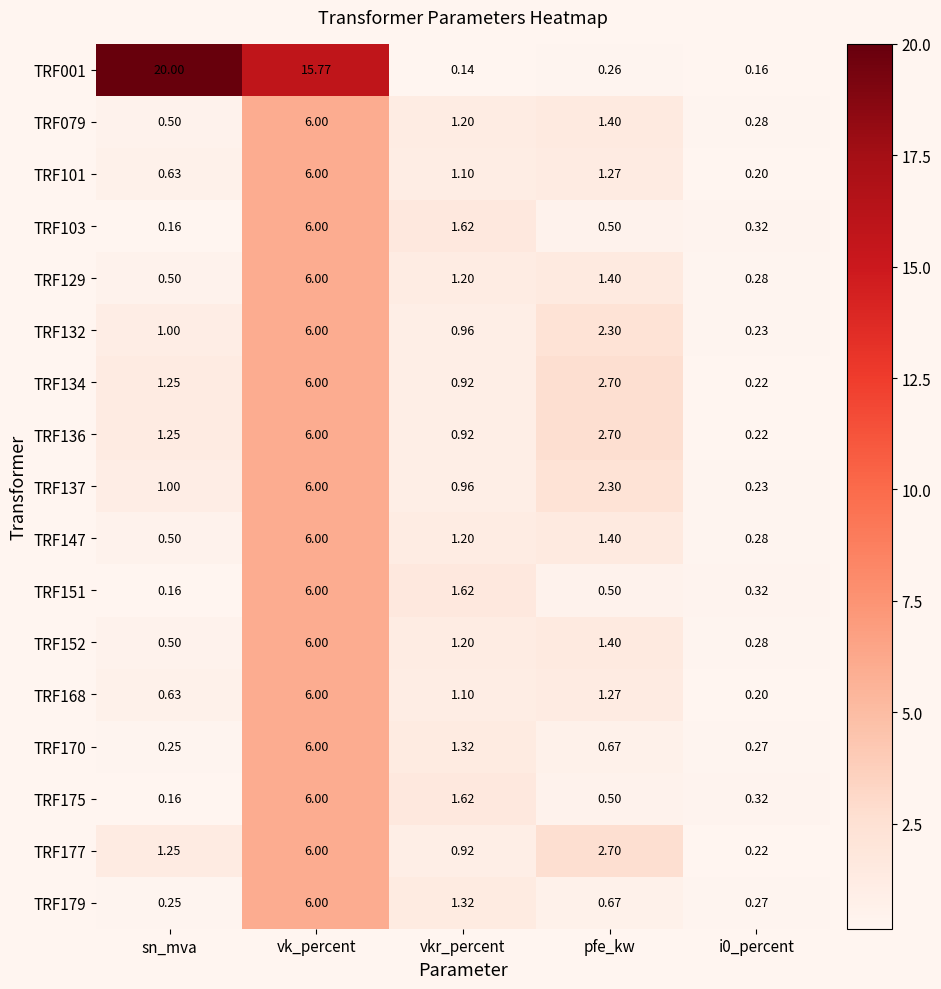

At which category is the sum across all series the highest?

vk_percent